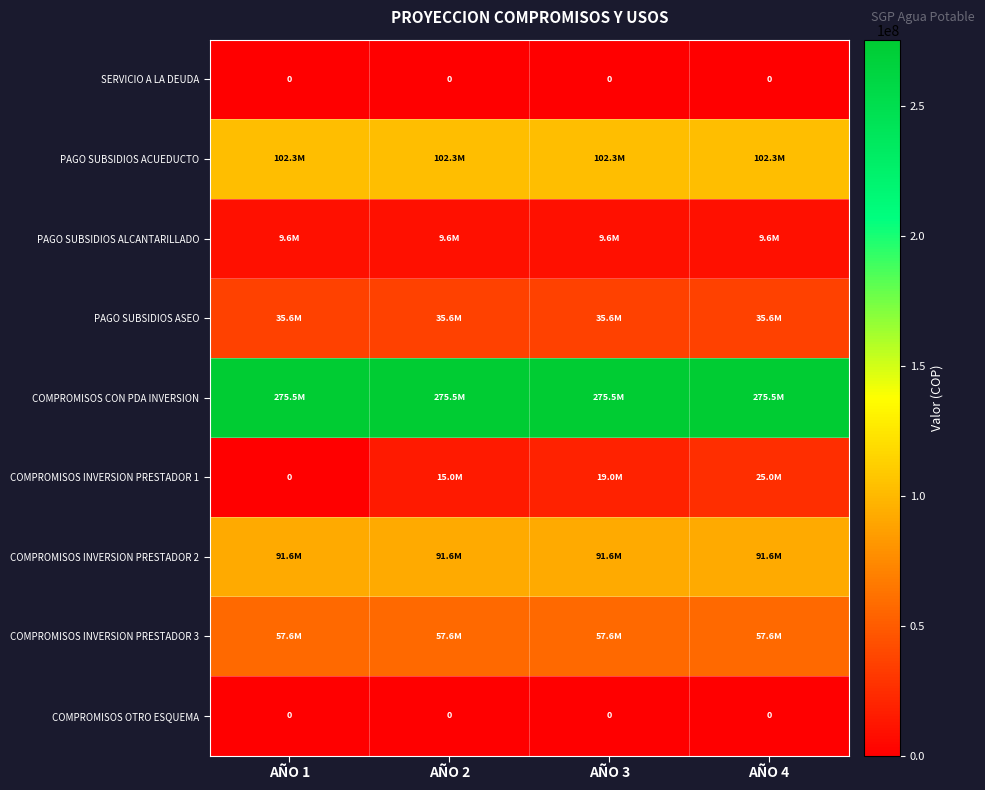

What is the sum of the COMPROMISOS INVERSION PRESTADOR 2 values at AÑO 2 and AÑO 3?

183177048